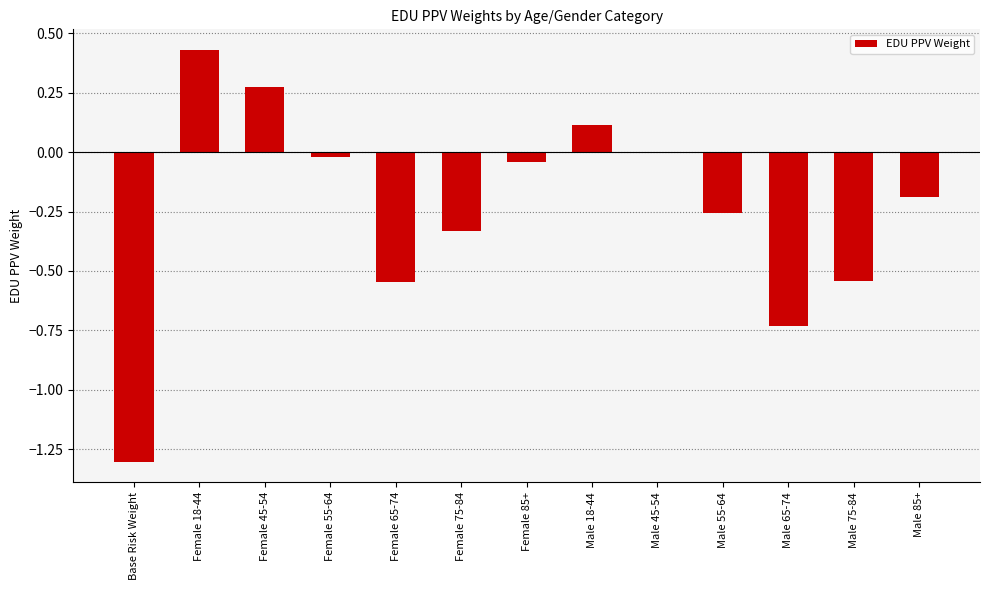

What is the sum of all values?

-3.1